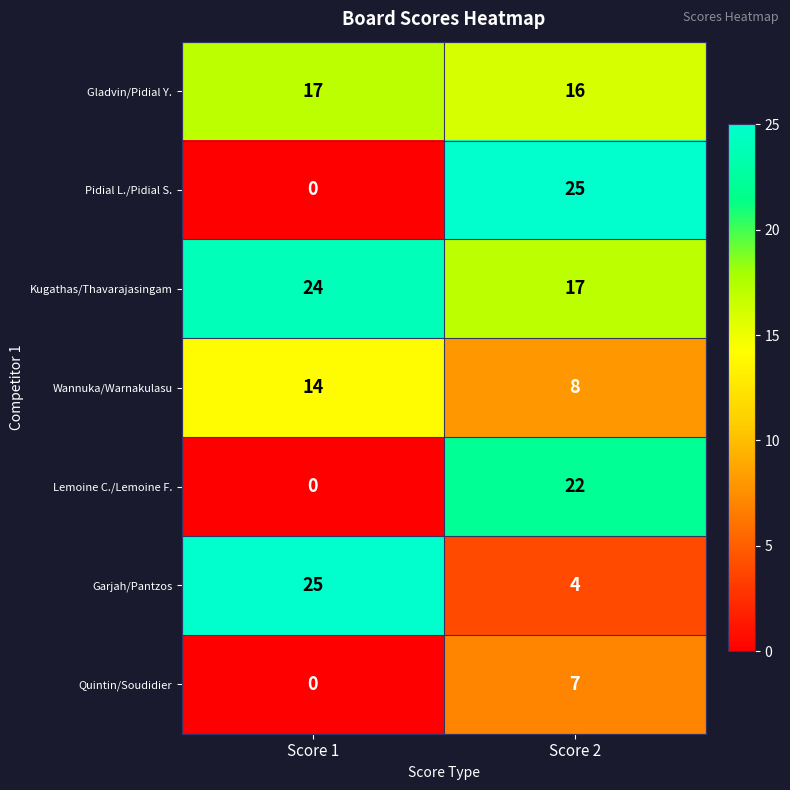

At which category is the sum across all series the highest?

Score 2